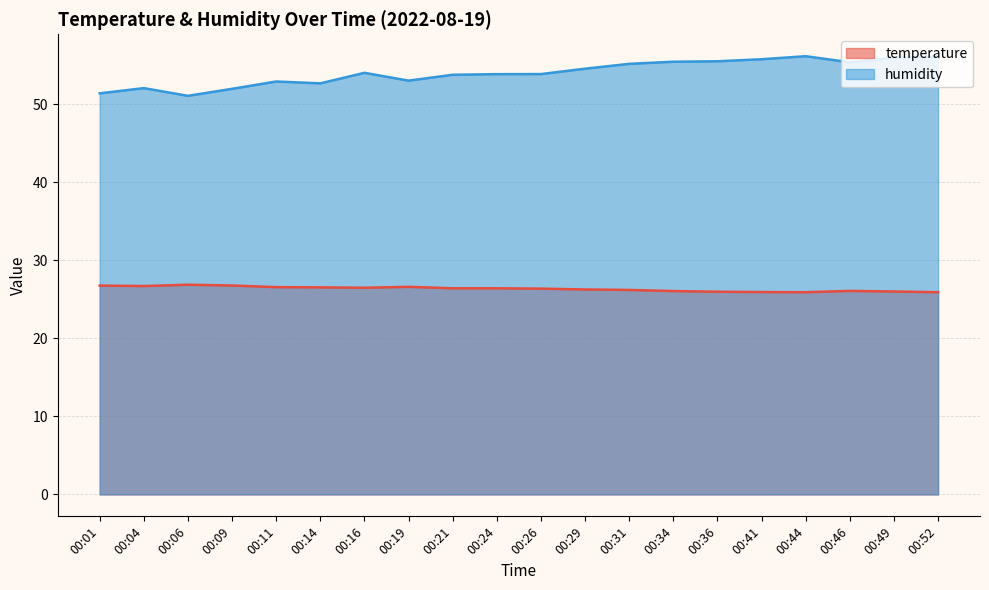

Rank the categories by humidity value from highest to lowest.

00:44, 00:52, 00:49, 00:41, 00:36, 00:34, 00:46, 00:31, 00:29, 00:16, 00:26, 00:24, 00:21, 00:19, 00:11, 00:14, 00:04, 00:09, 00:01, 00:06